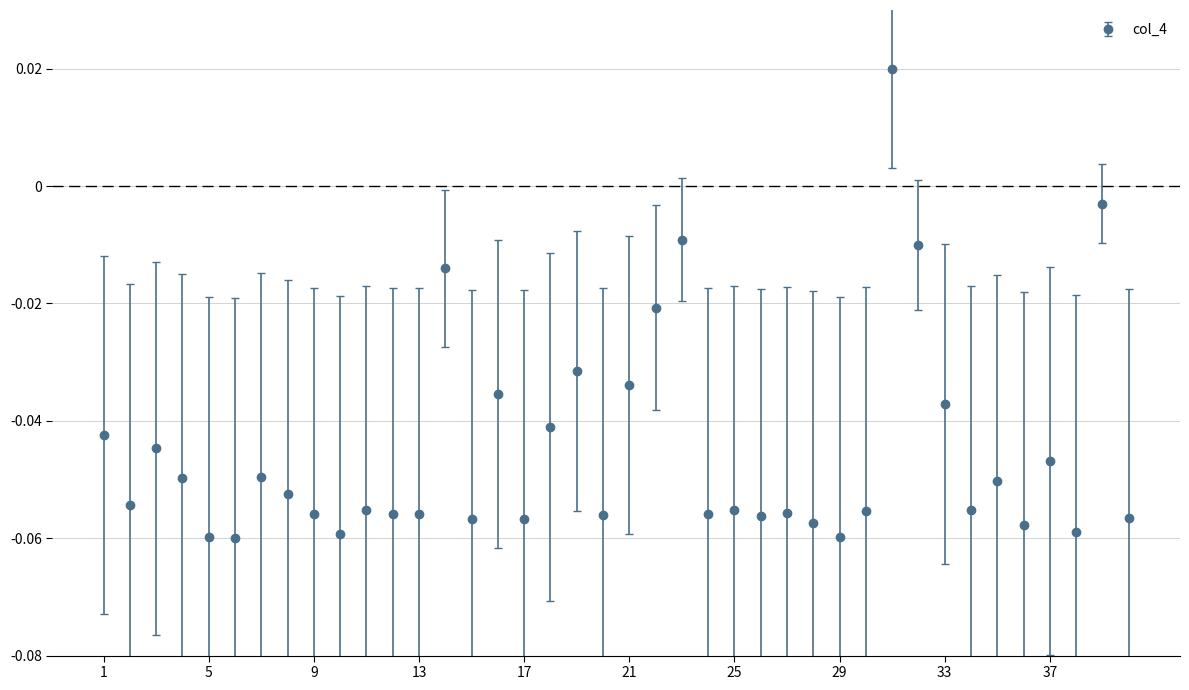

What is the sum of all values?

-1.8